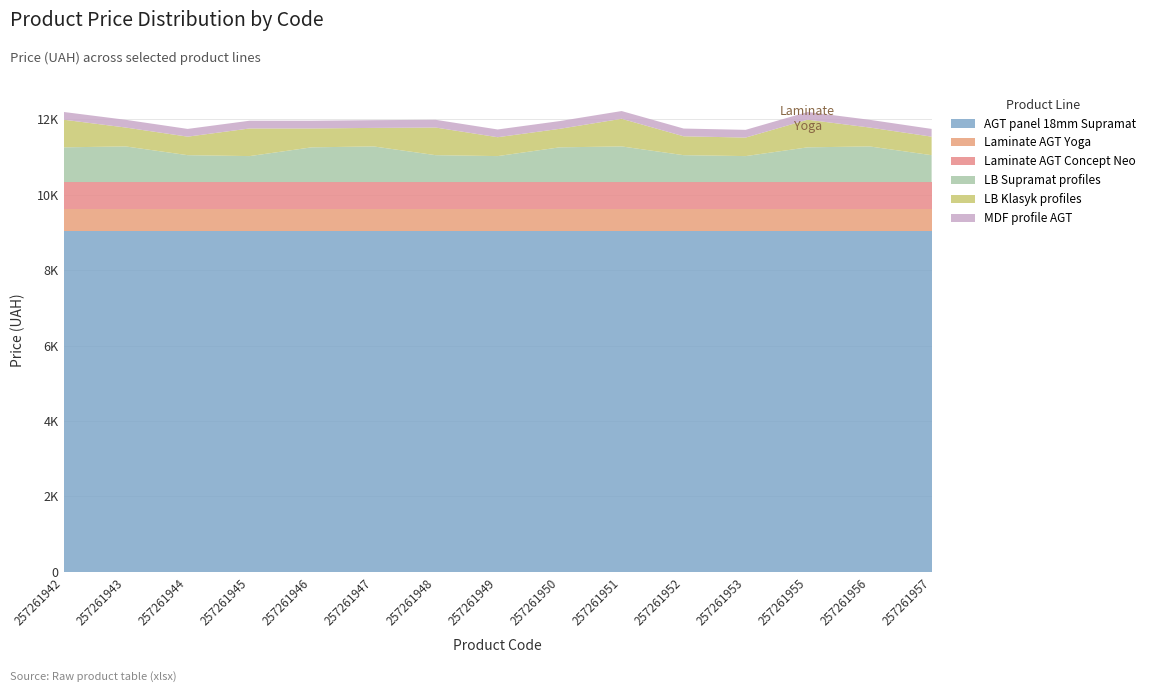

Reading left to right, extract all data points from this chart.

AGT panel 18mm Supramat: 257261942=9033.4	257261943=9033.4	257261944=9033.4	257261945=9033.4	257261946=9033.4	257261947=9033.4	257261948=9033.4	257261949=9033.4	257261950=9033.4	257261951=9033.4	257261952=9033.4	257261953=9033.4	257261955=9033.4	257261956=9033.4	257261957=9033.4
Laminate AGT Yoga: 257261942=596.5	257261943=596.5	257261944=596.5	257261945=596.5	257261946=596.5	257261947=596.5	257261948=596.5	257261949=596.5	257261950=596.5	257261951=596.5	257261952=596.5	257261953=596.5	257261955=596.5	257261956=596.5	257261957=596.5
Laminate AGT Concept Neo: 257261942=701.4	257261943=701.4	257261944=701.4	257261945=701.4	257261946=701.4	257261947=701.4	257261948=701.4	257261949=701.4	257261950=701.4	257261951=701.4	257261952=701.4	257261953=701.4	257261955=701.4	257261956=701.4	257261957=701.4
LB Supramat profiles: 257261942=920.5	257261943=944.9	257261944=713.0	257261945=688.5	257261946=920.5	257261947=944.9	257261948=713.0	257261949=688.5	257261950=920.5	257261951=944.9	257261952=713.0	257261953=688.5	257261955=920.5	257261956=944.9	257261957=713.0
LB Klasyk profiles: 257261942=732.5	257261943=500.5	257261944=490.8	257261945=732.5	257261946=500.5	257261947=490.8	257261948=732.5	257261949=500.5	257261950=490.8	257261951=732.5	257261952=500.5	257261953=490.8	257261955=732.5	257261956=500.5	257261957=490.8
MDF profile AGT: 257261942=205.0	257261943=205.0	257261944=205.0	257261945=205.0	257261946=205.0	257261947=205.0	257261948=205.0	257261949=205.0	257261950=205.0	257261951=205.0	257261952=205.0	257261953=205.0	257261955=205.0	257261956=205.0	257261957=205.0